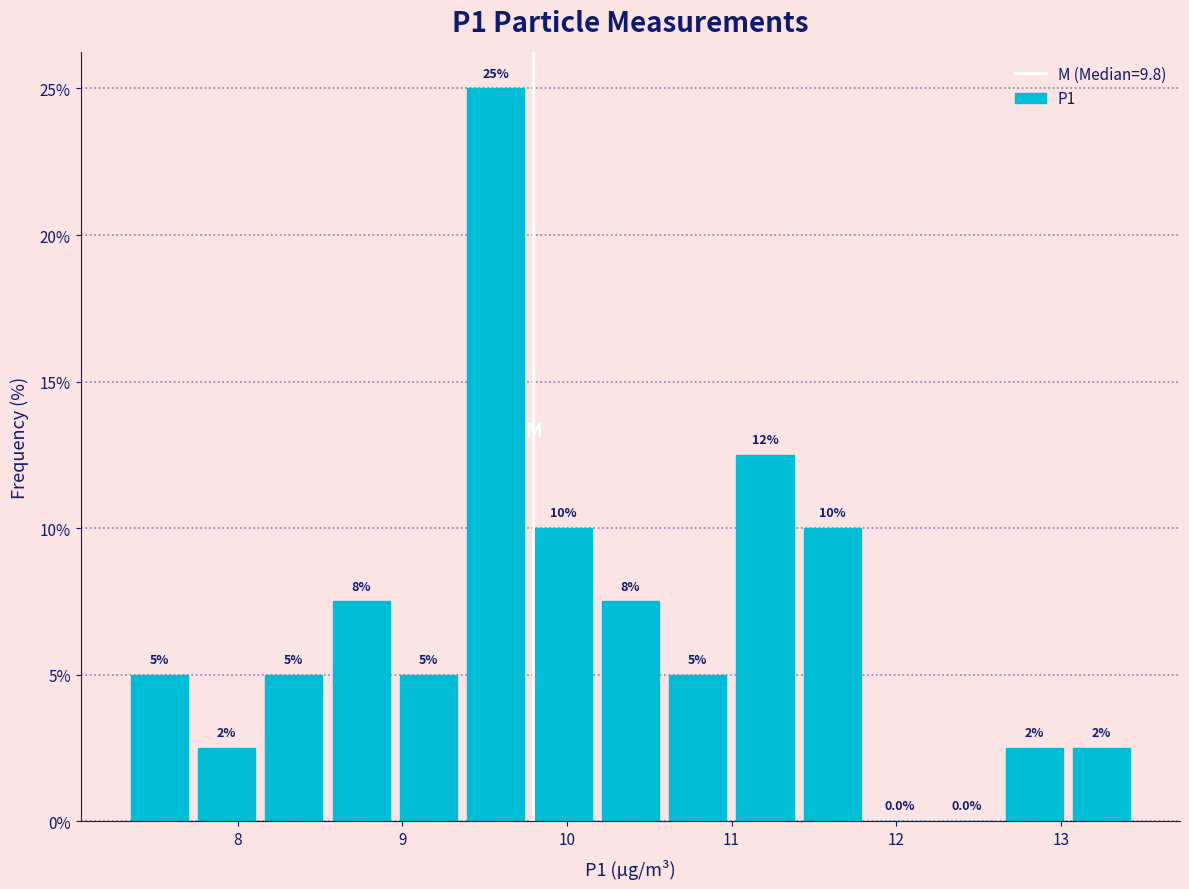

Which range on the x-axis has the tallest bar?

9.4 to 9.8